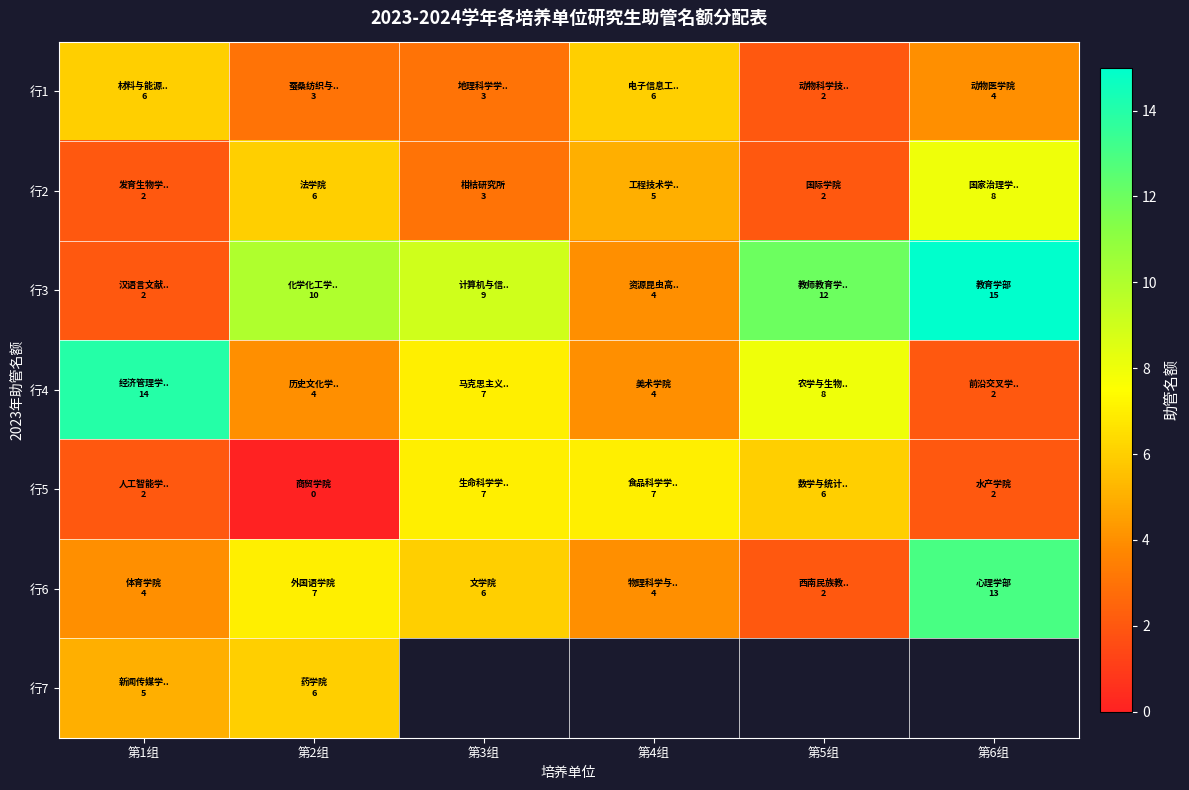

Rank the categories by 行3 value from highest to lowest.

第6组, 第5组, 第2组, 第3组, 第4组, 第1组